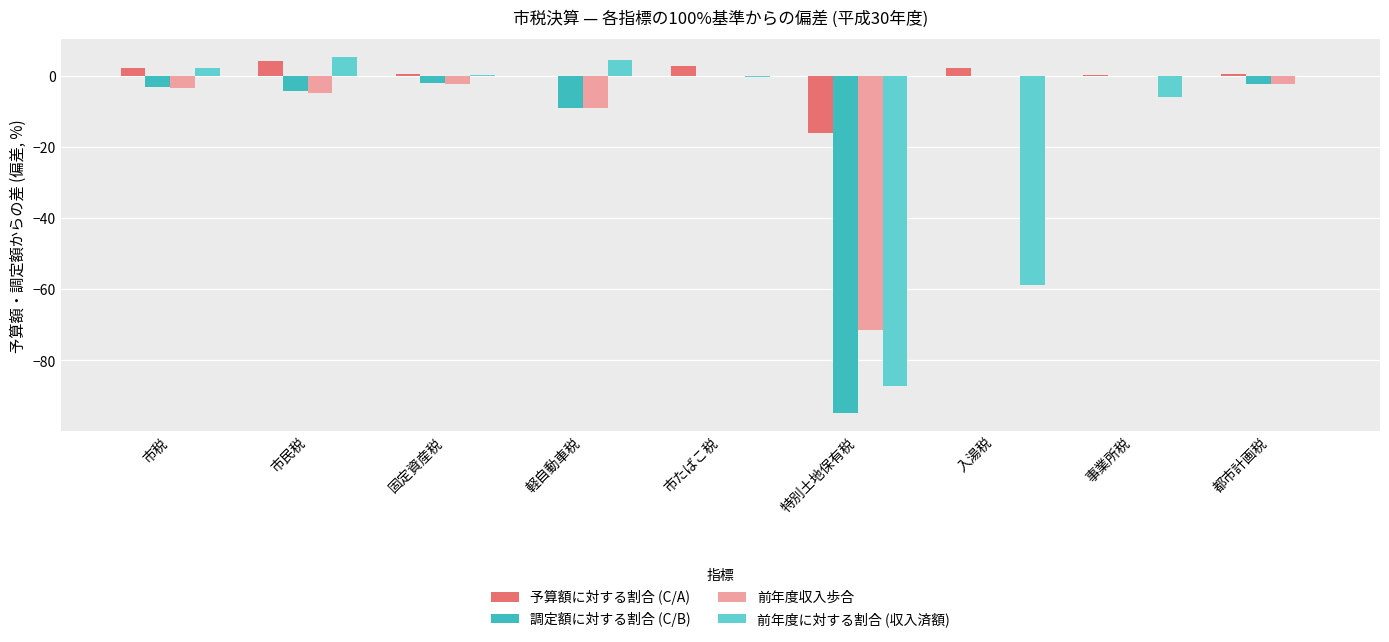

What is the maximum value shown in the chart?

5.3